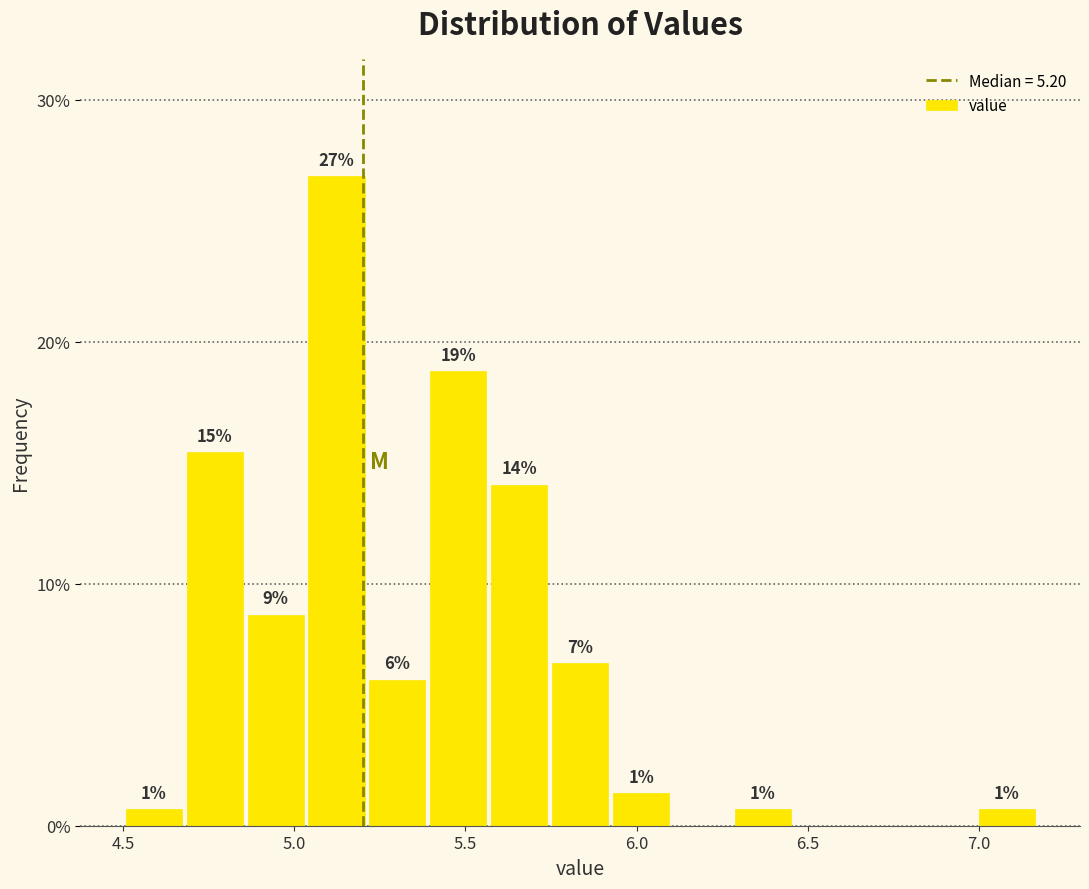

Around what value on the x-axis is the tallest bar? Give the approximate position of its centre, as read against the axis.

5.10